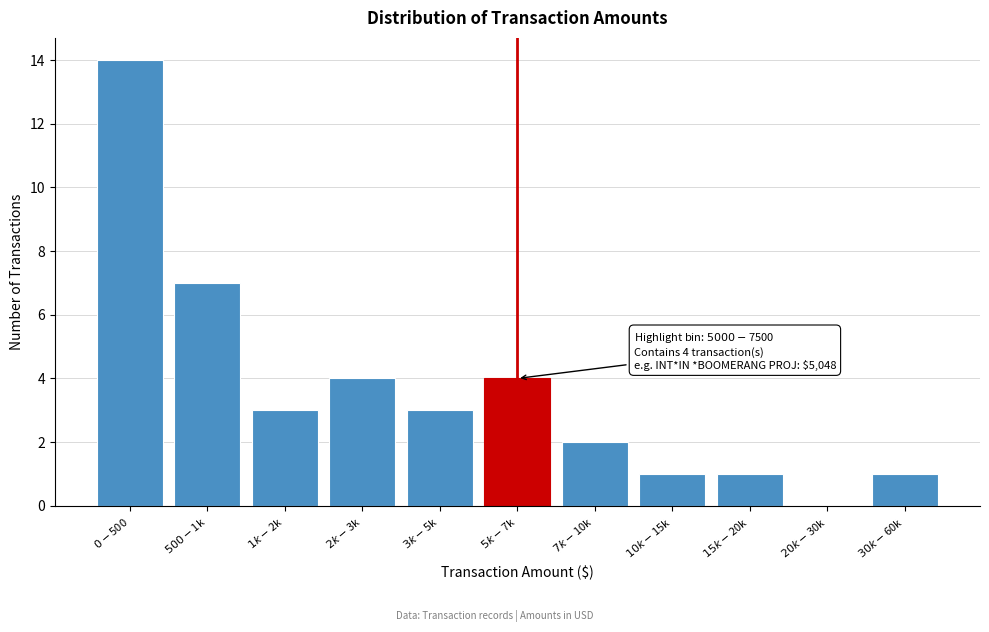

What is the greatest value displayed?

14